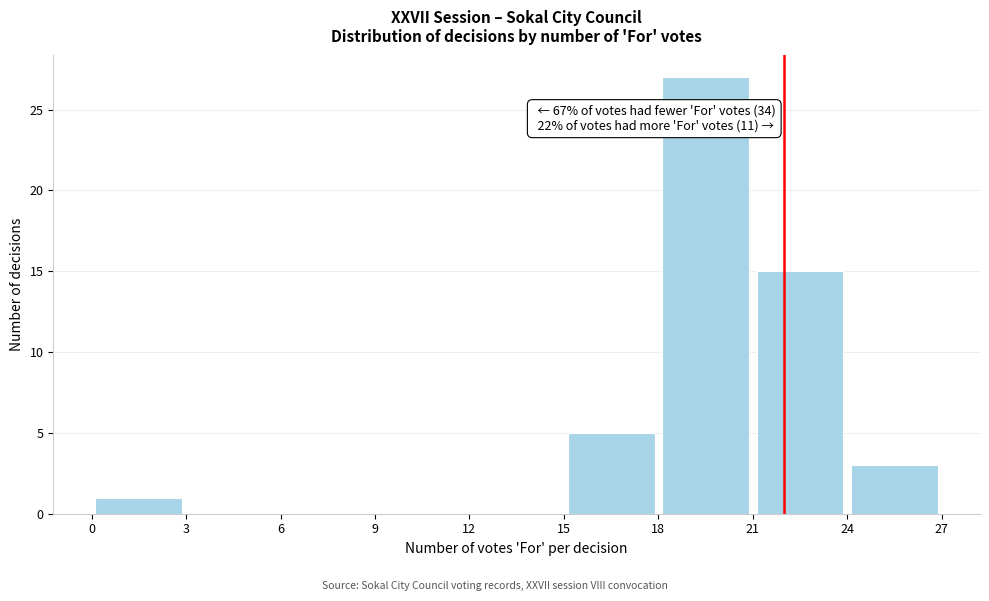

Which range on the x-axis has the tallest bar?

18 to 21